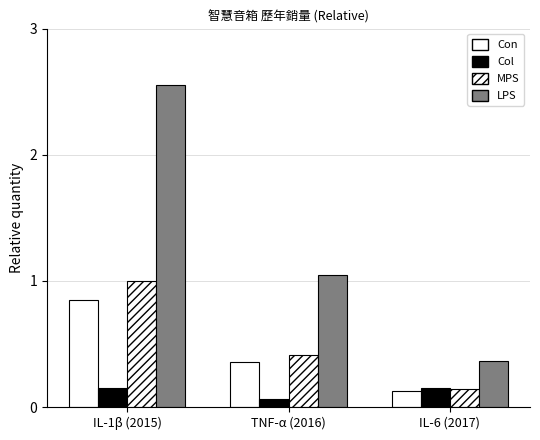

How many data points in LPS are above 1?

2